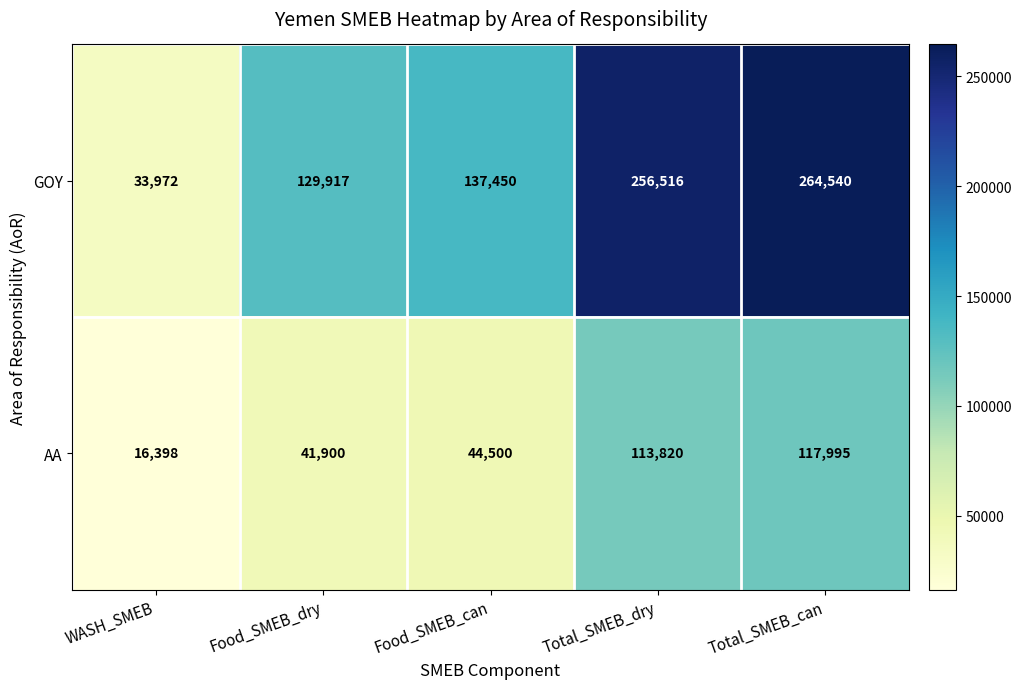

True or false: AA has a value of 113820 at Total_SMEB_dry.

True